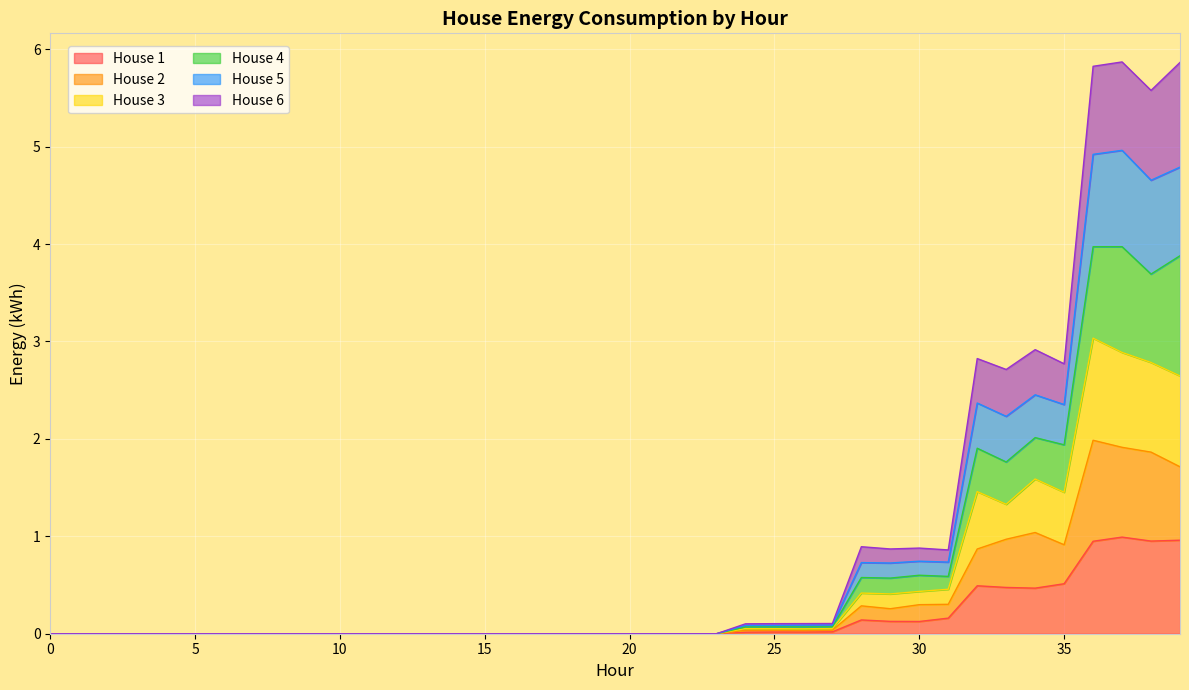

Rank the series by their average value, from highest to lowest.

House 4, House 5, House 6, House 3, House 2, House 1